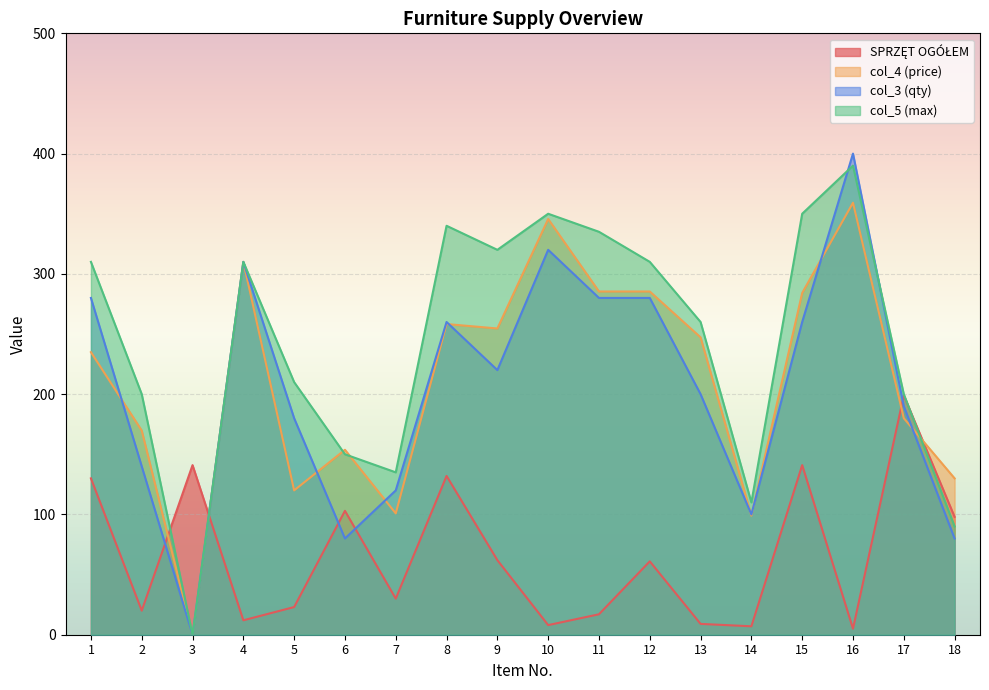

The col_3 (qty) series shows 492.7 at 1. True or false?

False